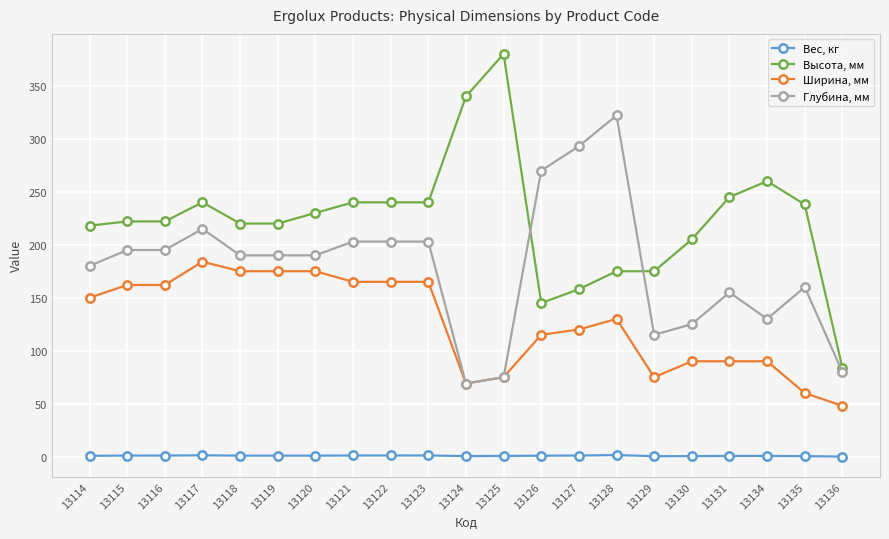

True or false: Ширина, мм and Вес, кг intersect in this chart.

False